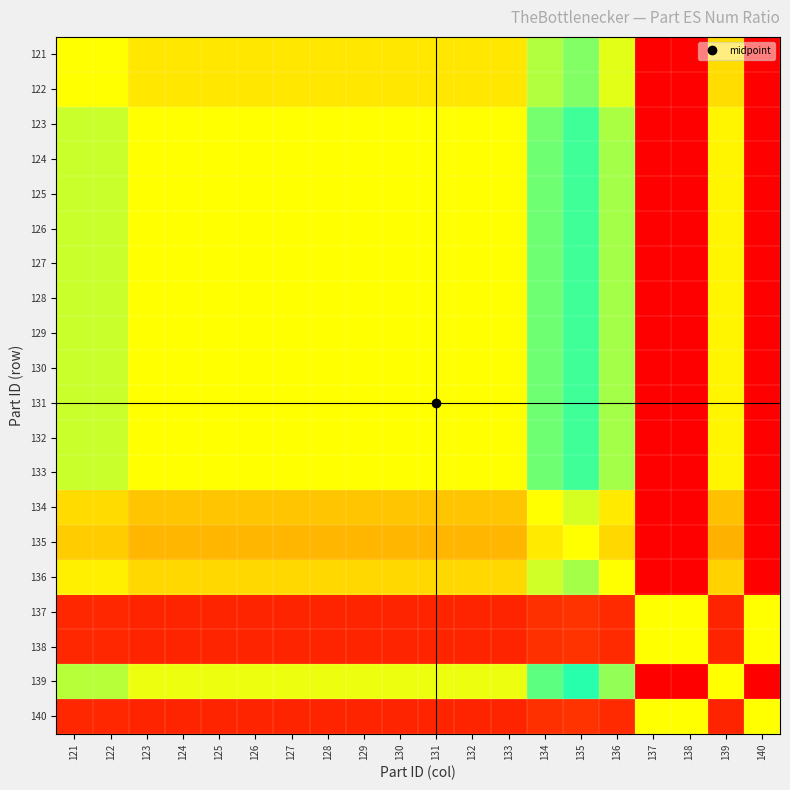

Which category has the highest value across all series?

137